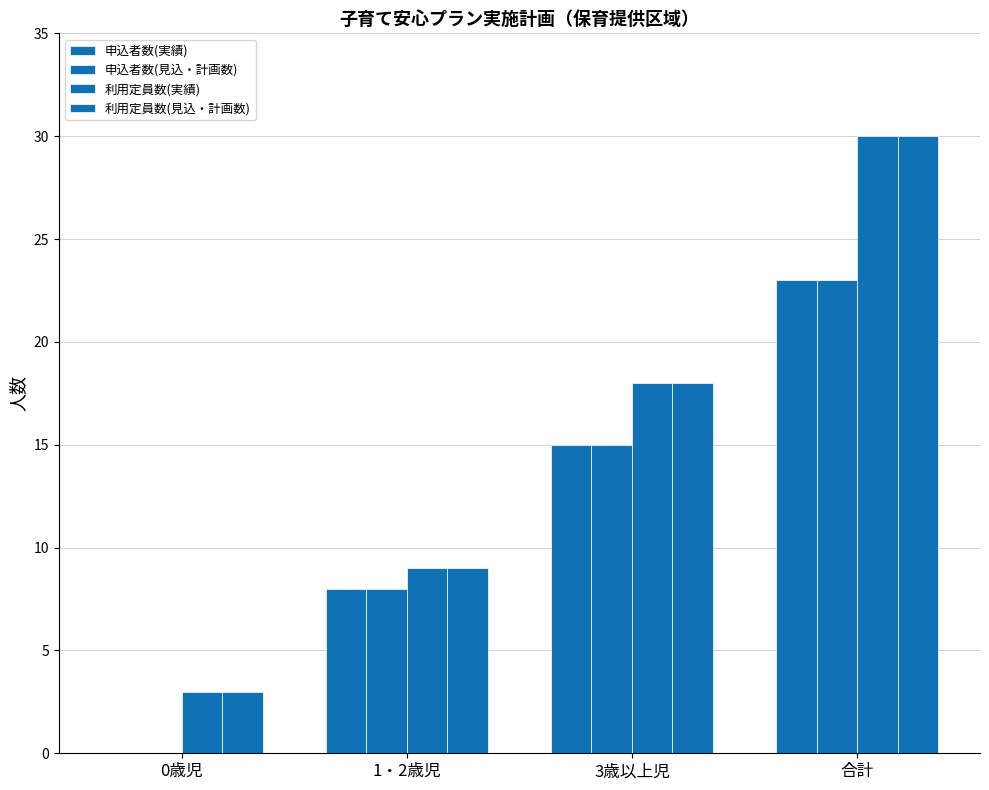

What is the difference between the 申込者数(見込・計画数) values at 3歳以上児 and 0歳児?

15